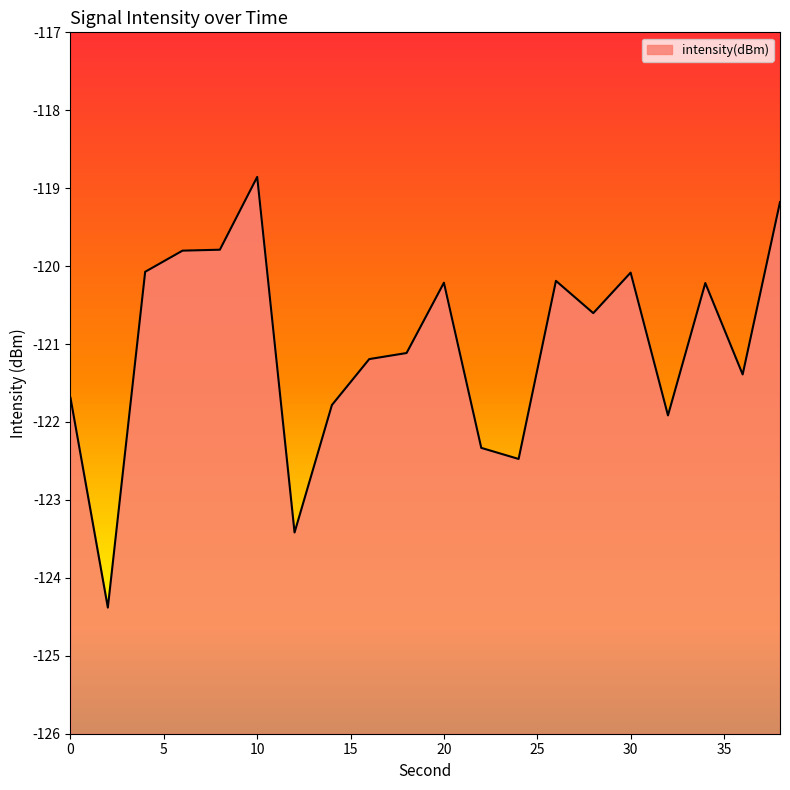

How many points are lower than both their immediate neighbors (excluding endpoints)?

6